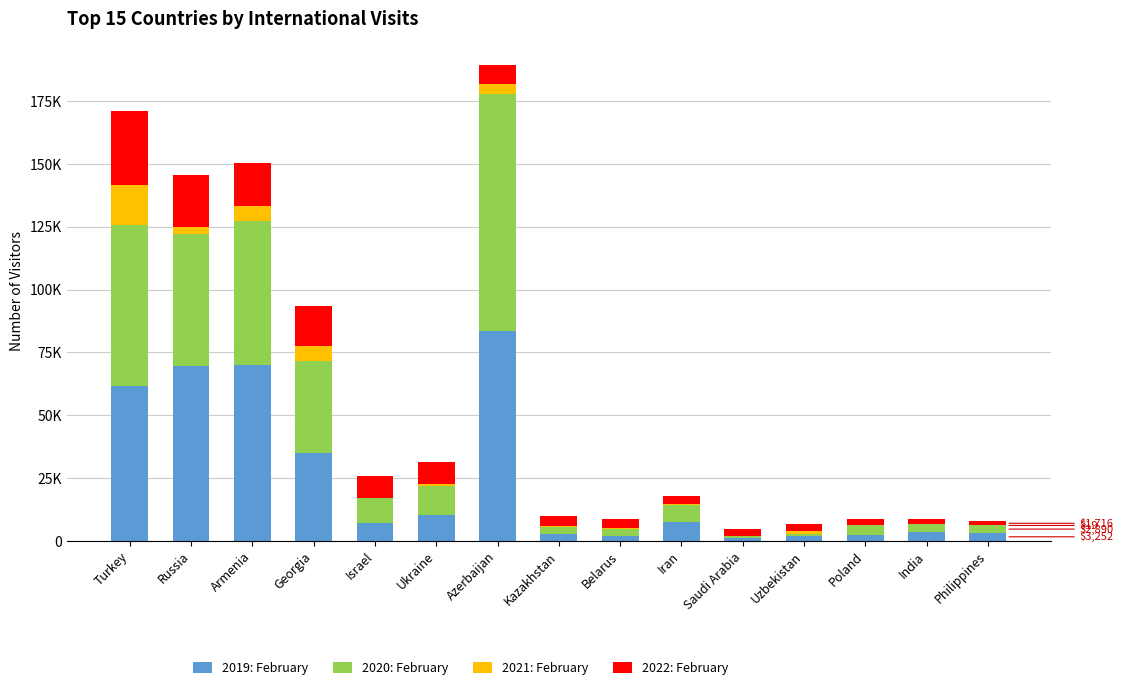

Does the chart contain stacked bars?

Yes